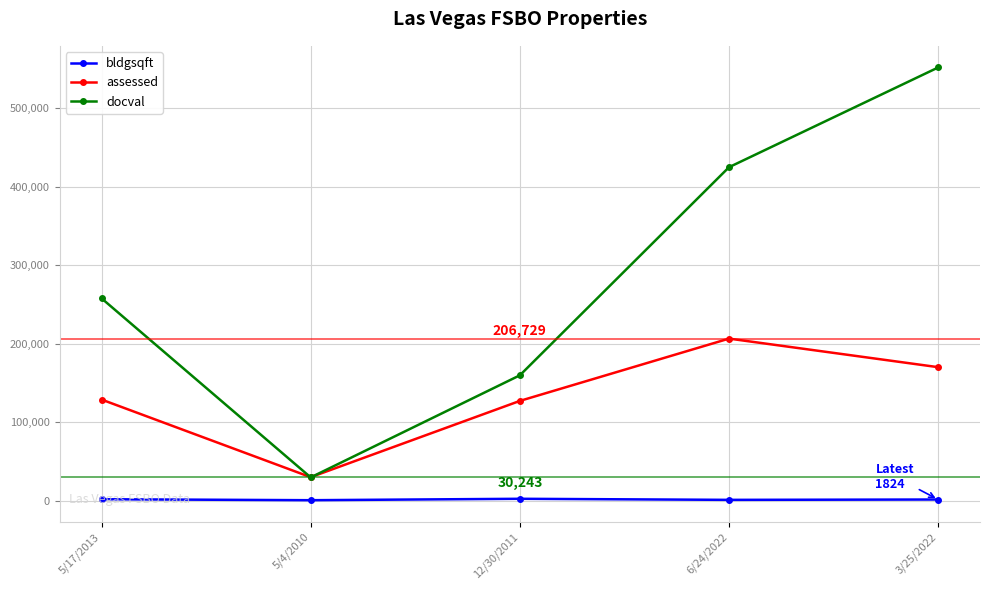

At how many categories does at least one series exceed 507253?

1